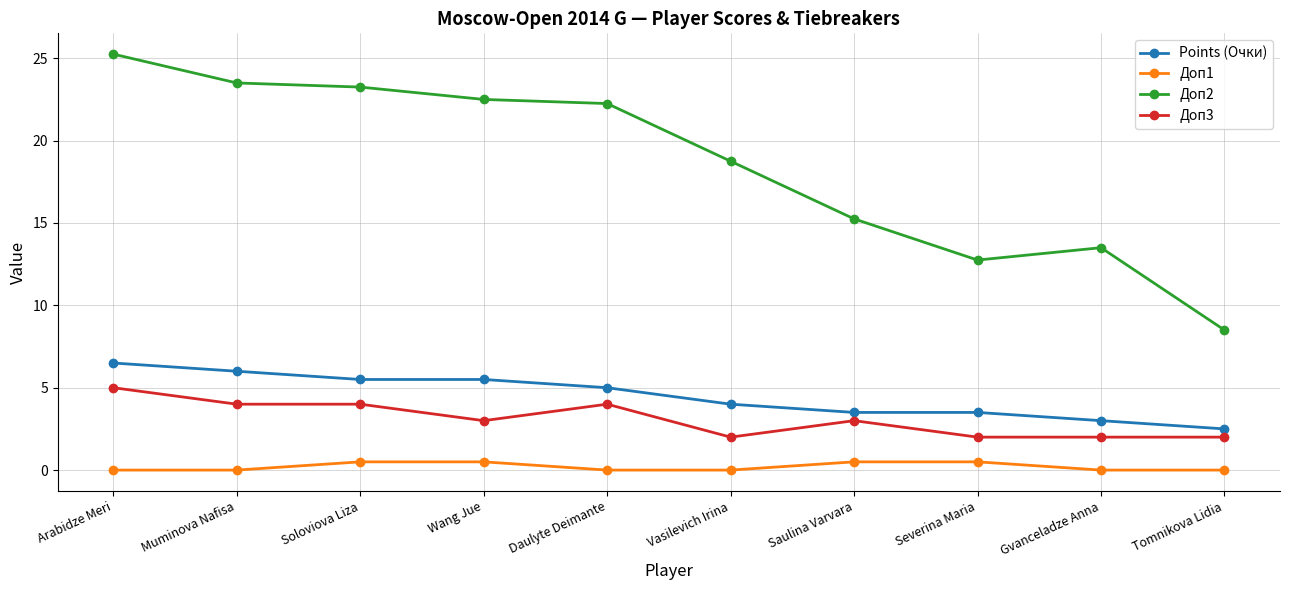

Between Vasilevich Irina and Saulina Varvara, which series saw the biggest shift?

Доп2